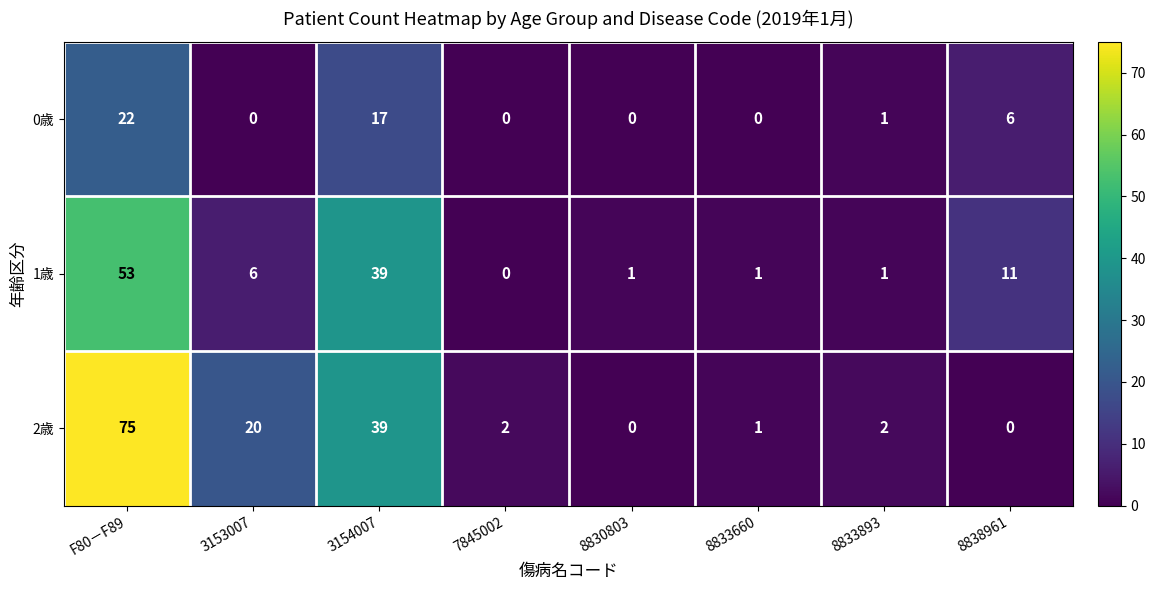

Reading left to right, extract all data points from this chart.

0歳: 22	0	17	0	0	0	1	6
1歳: 53	6	39	0	1	1	1	11
2歳: 75	20	39	2	0	1	2	0